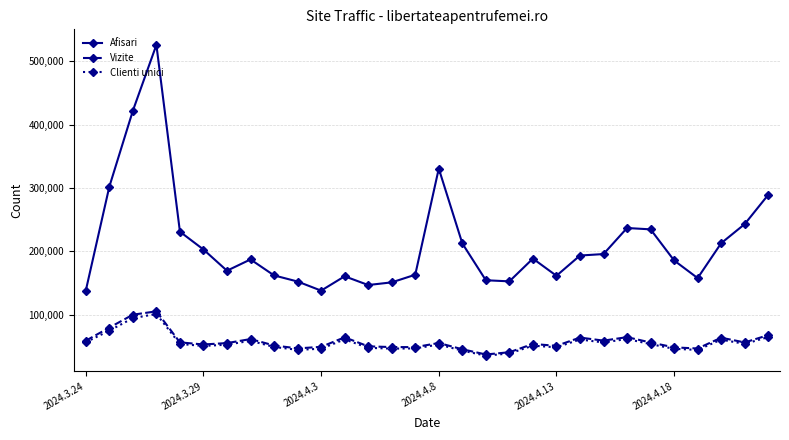

Which series has the largest range (max minus min)?

Afisari